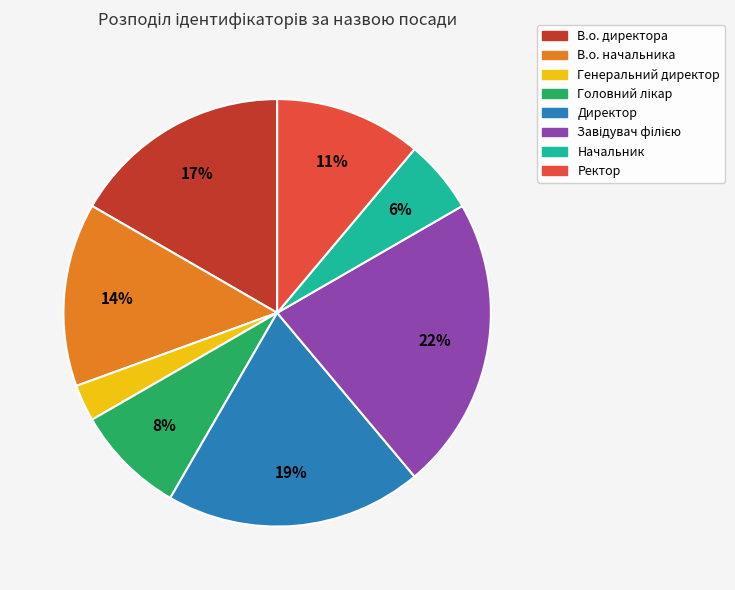

Is the sum of Генеральний директор and В.о. директора greater than half?

No